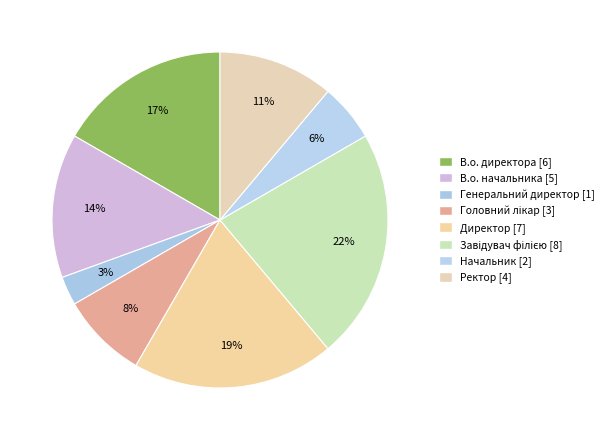

Approximately how many times larger is the value at Головний лікар compared to Генеральний директор?

3.0